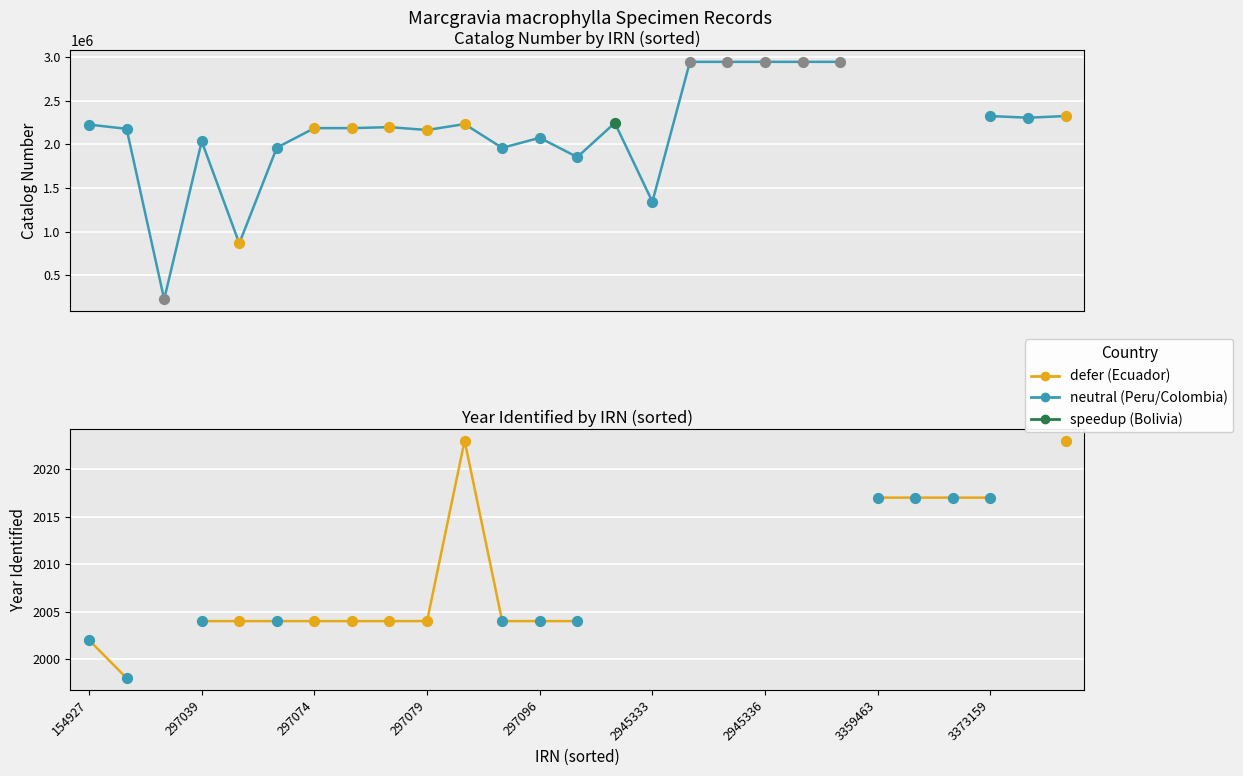

Which has a higher value, 9 or 23?

9